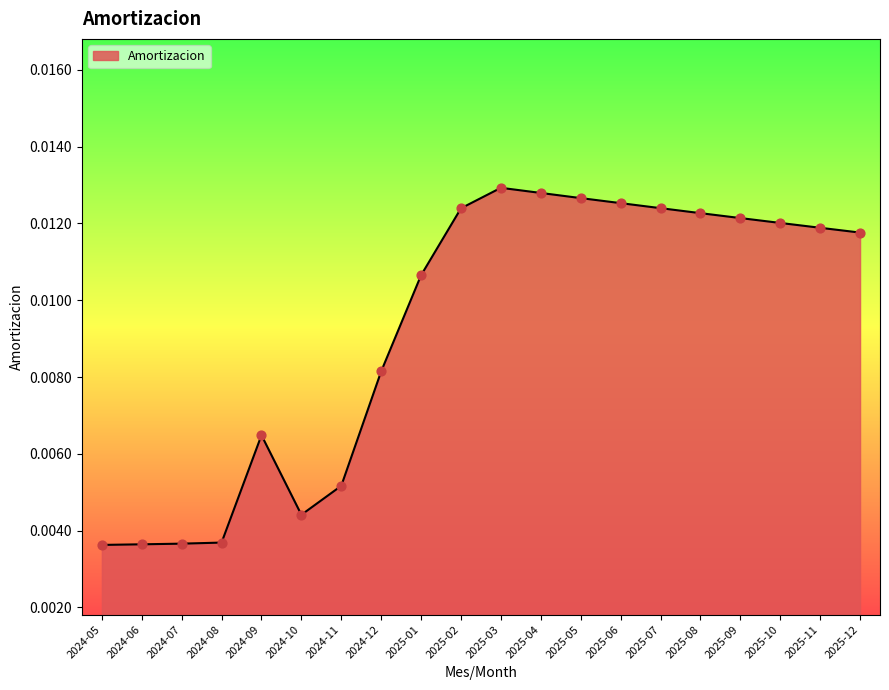

Between 2024-06 and 2024-12, which is larger?

2024-12